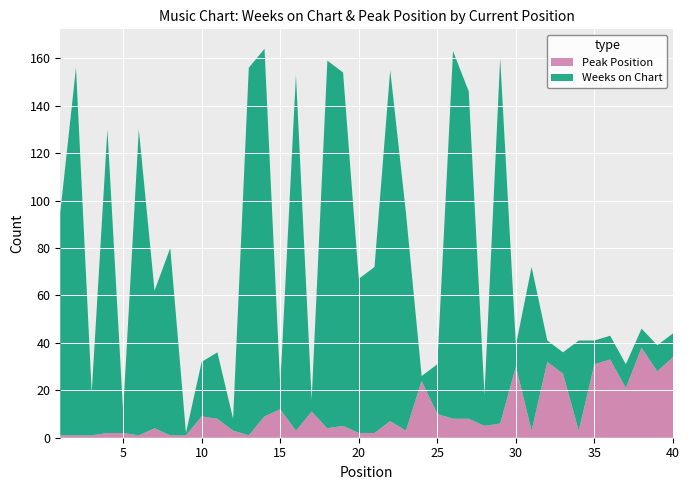

Reading right to left, list all the values displayed in this chart.

Weeks on Chart: 40=10	39=11	38=8	37=10	36=10	35=10	34=38	33=9	32=9	31=69	30=9	29=154	28=13	27=138	26=155	25=21	24=2	23=92	22=148	21=70	20=65	19=149	18=155	17=5	16=150	15=10	14=155	13=155	12=5	11=28	10=23	9=1	8=79	7=58	6=129	5=9	4=128	3=18	2=155	1=94
Peak Position: 40=34	39=28	38=38	37=21	36=33	35=31	34=3	33=27	32=32	31=3	30=30	29=6	28=5	27=8	26=8	25=10	24=24	23=3	22=7	21=2	20=2	19=5	18=4	17=11	16=3	15=12	14=9	13=1	12=3	11=8	10=9	9=1	8=1	7=4	6=1	5=2	4=2	3=1	2=1	1=1